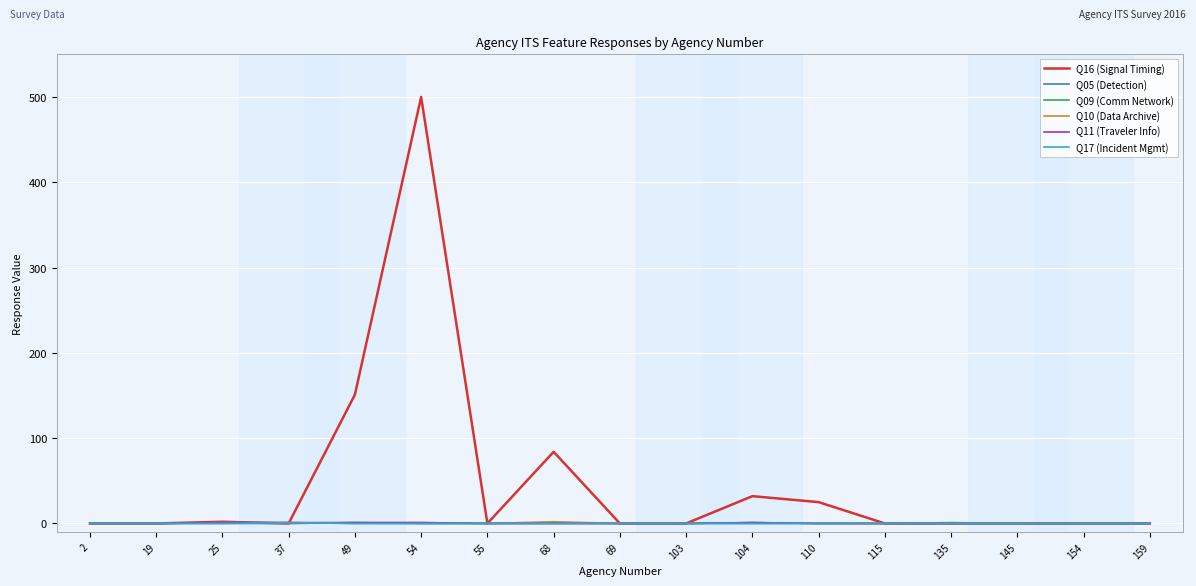

Which label corresponds to the largest value in the chart?

54